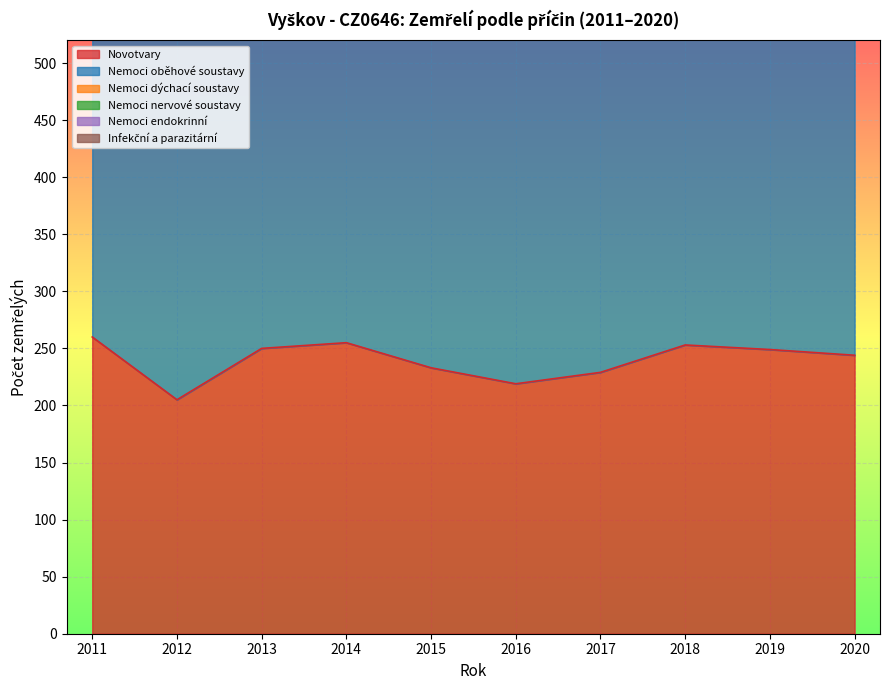

What is the total value across all series at 2018?

816